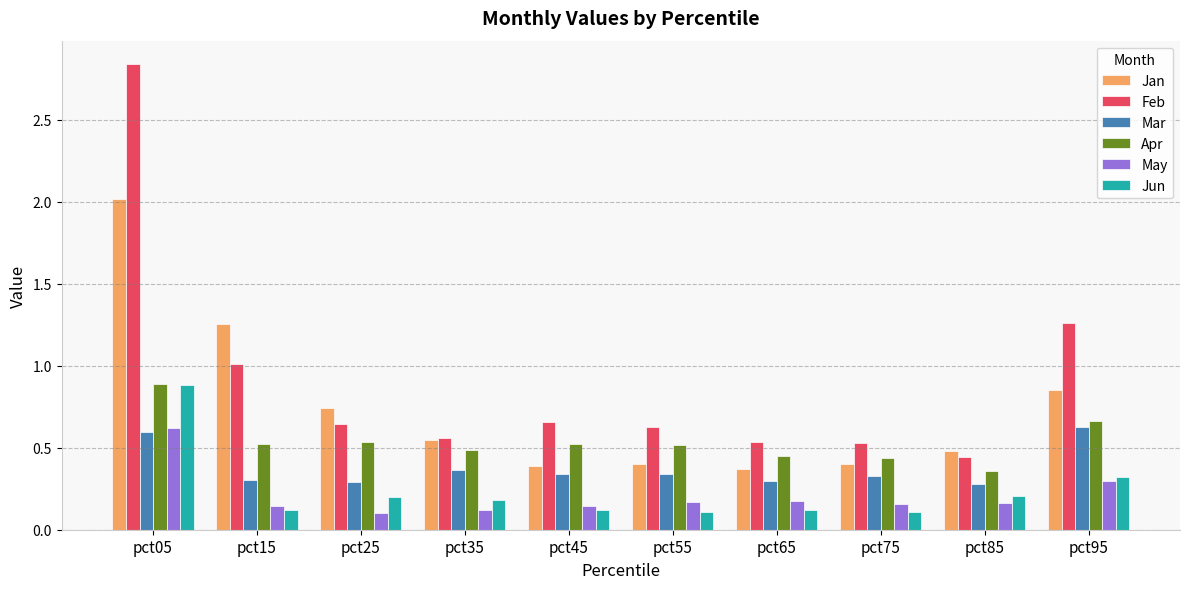

What is the sum of all Apr values?

5.4